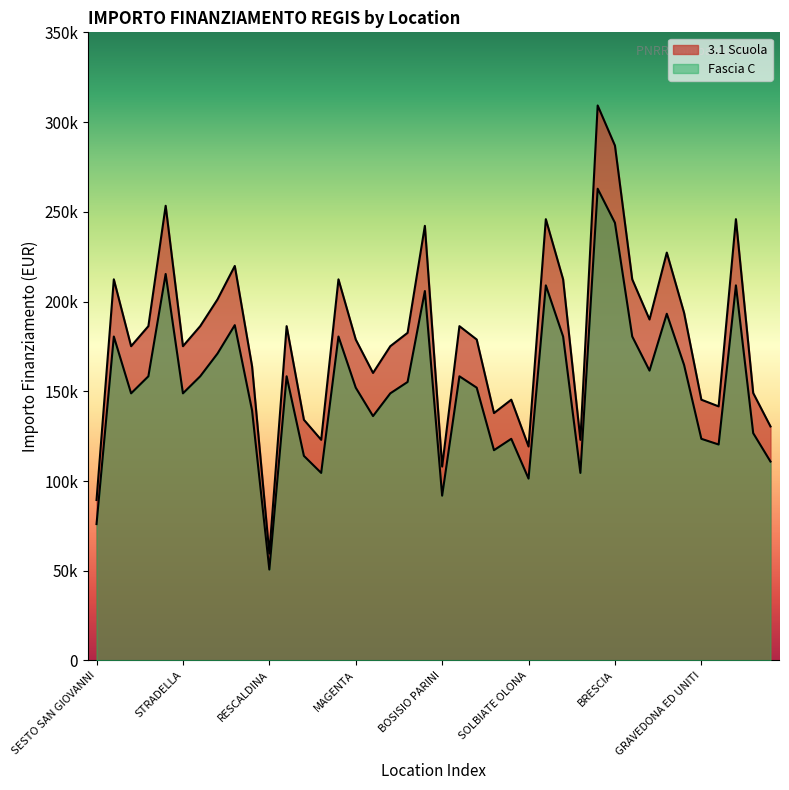

What is the label of the 15th point from the left?

ASOLA